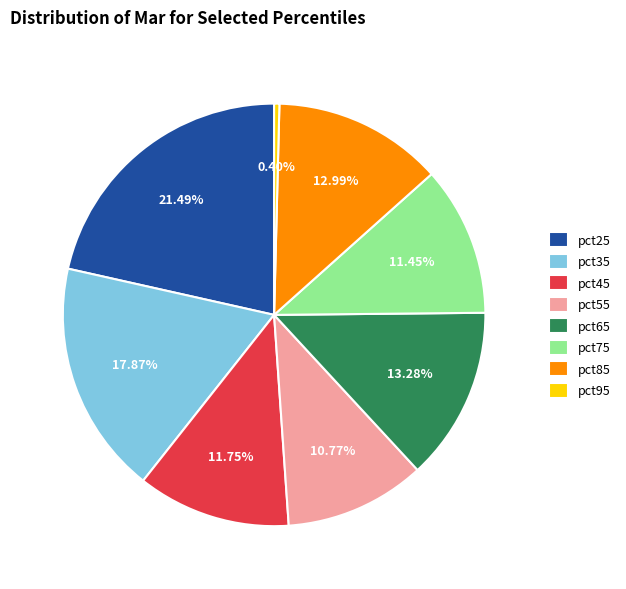

To the nearest percent, what portion does pct75 represent?

11%